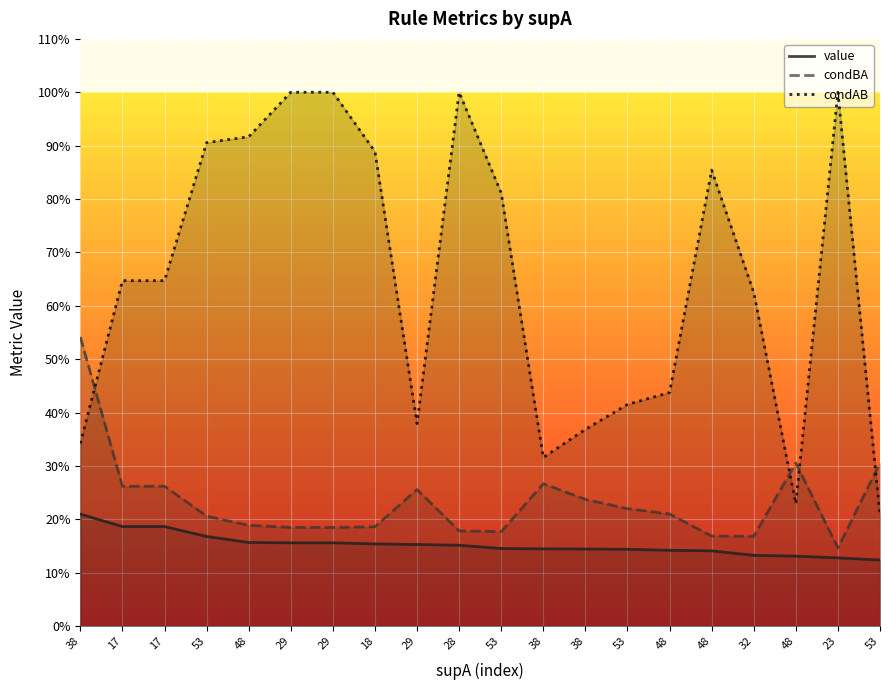

Rank the categories by condBA value from highest to lowest.

38, 48, 53, 38, 17, 17, 29, 38, 53, 48, 53, 48, 18, 29, 29, 28, 53, 48, 32, 23